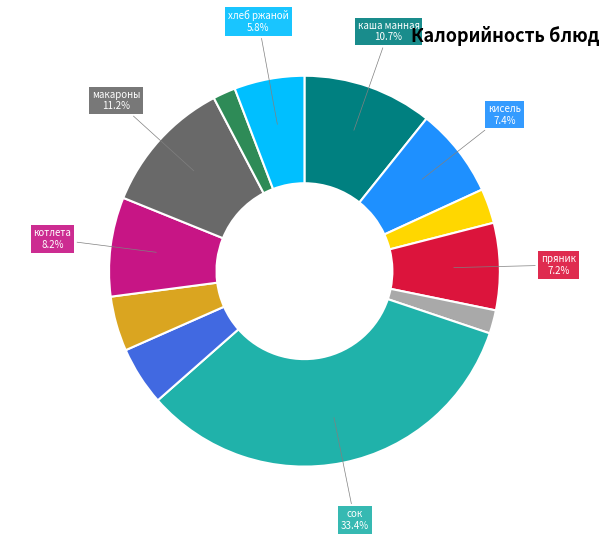

Does any single category account for the majority?

No